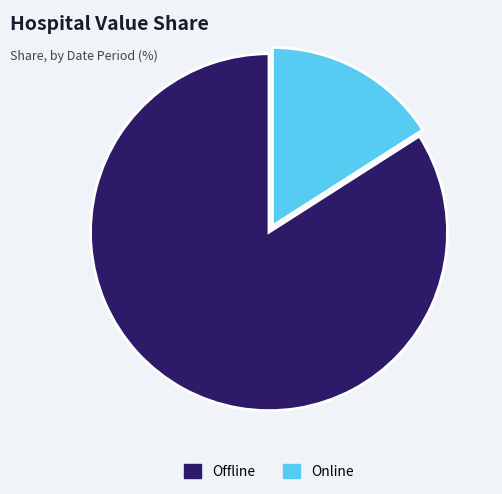

Is there any slice that represents more than half of the pie?

Yes